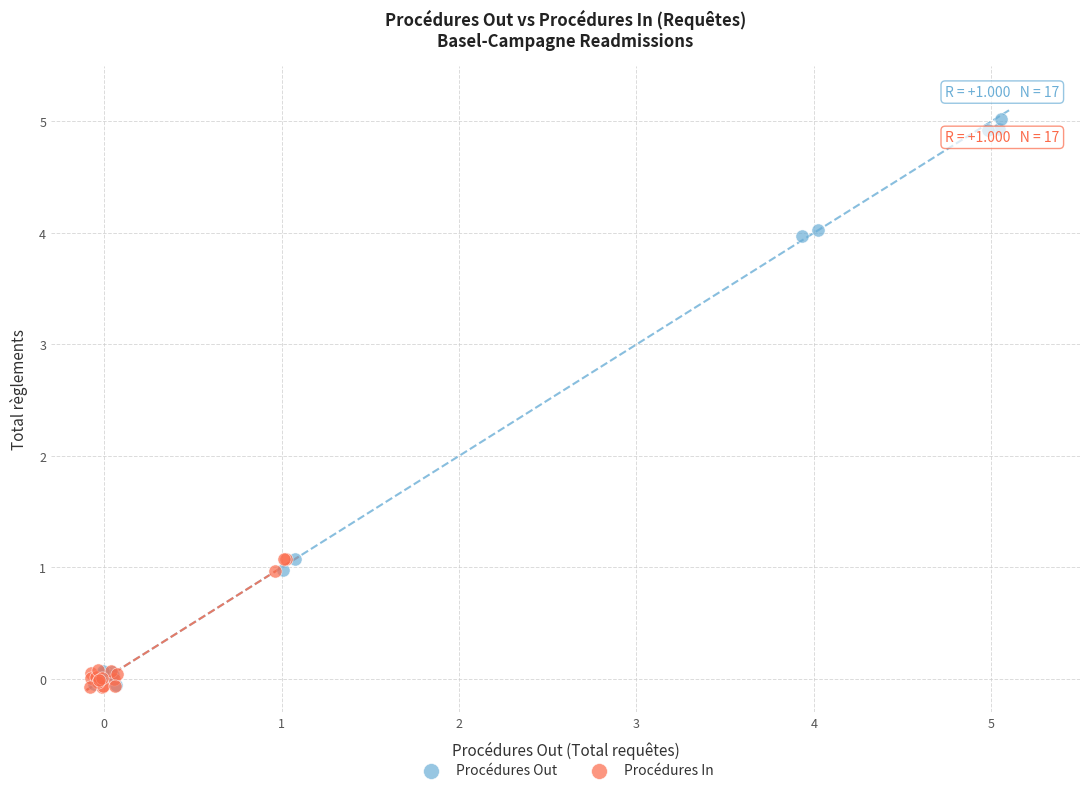

Which series has the widest spread of Y values?

Procédures Out